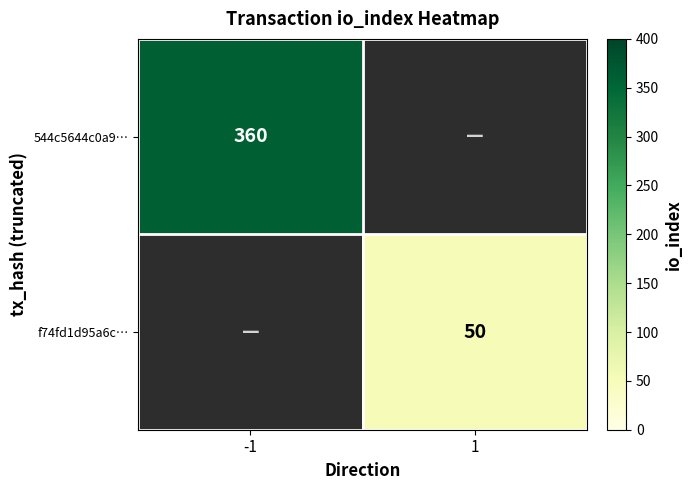

Is it true that f74fd1d95a6c… equals 50 at 1?

True